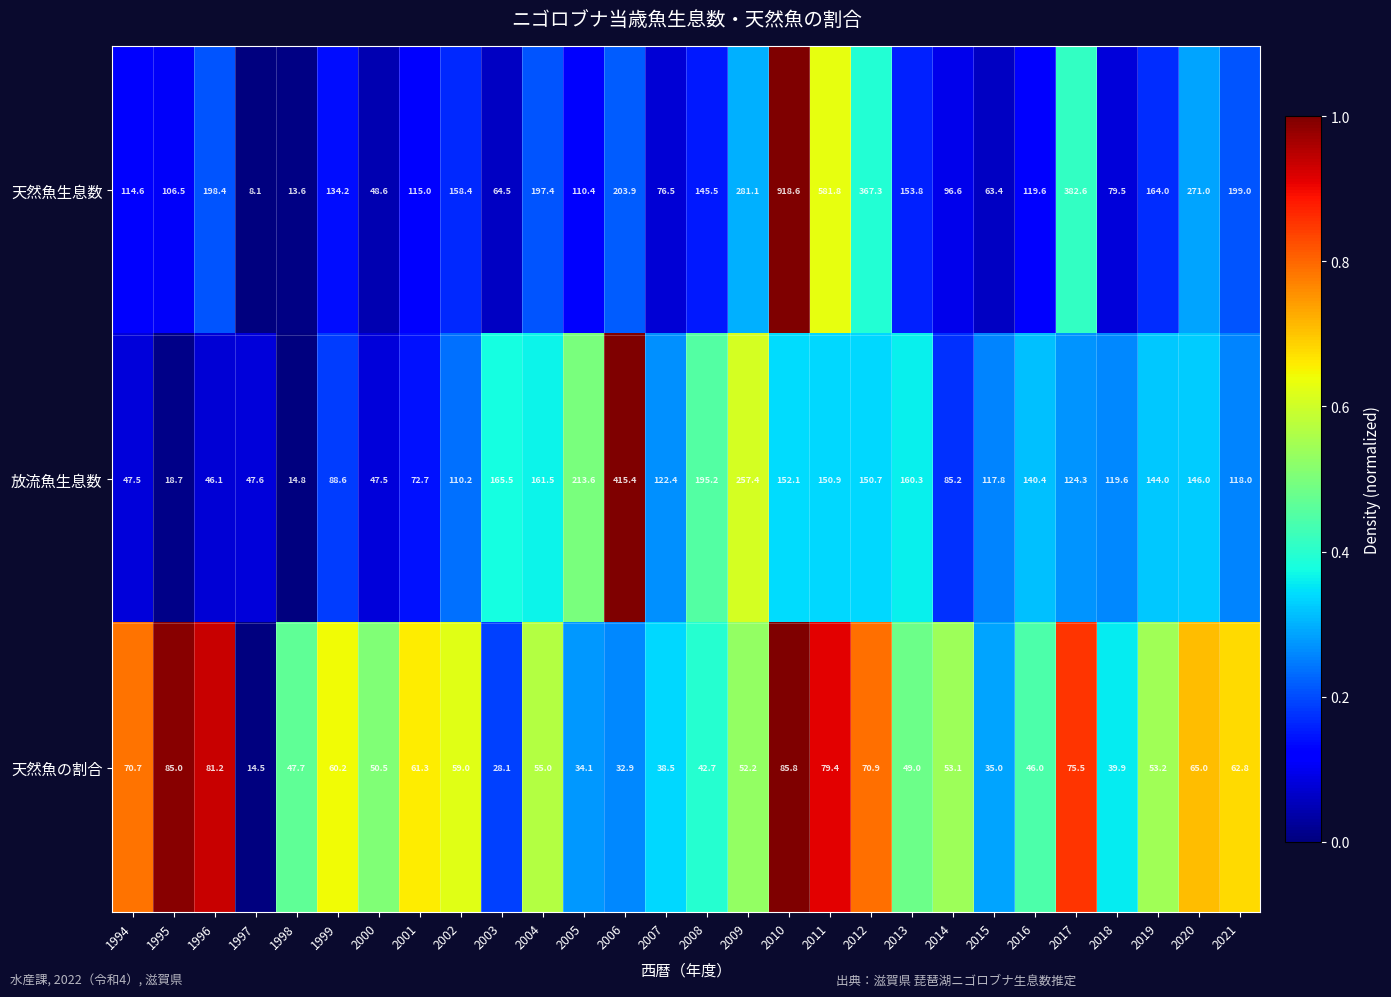

What is the difference between the 放流魚生息数 values at 2012 and 2010?

1.4